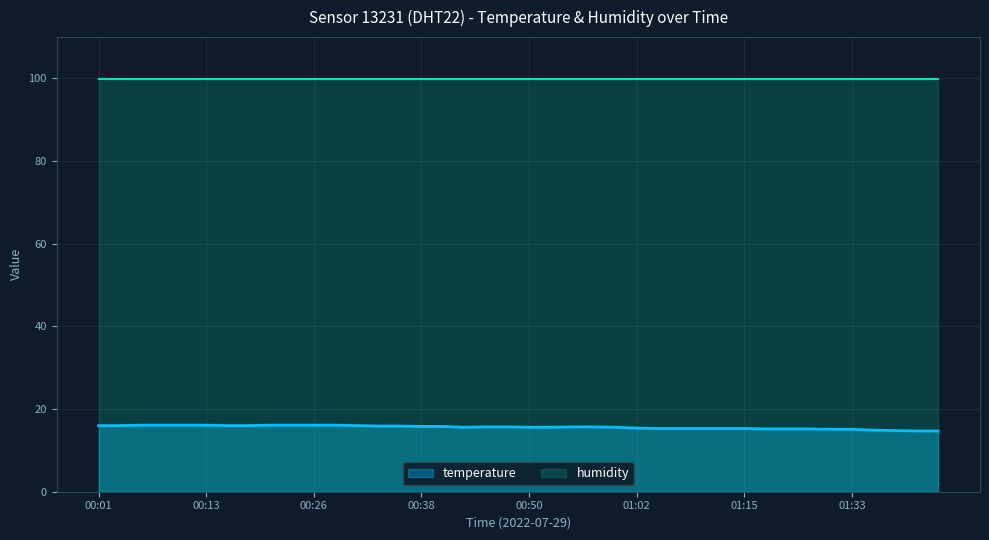

The value at 00:04 is 16.0. True or false?

True